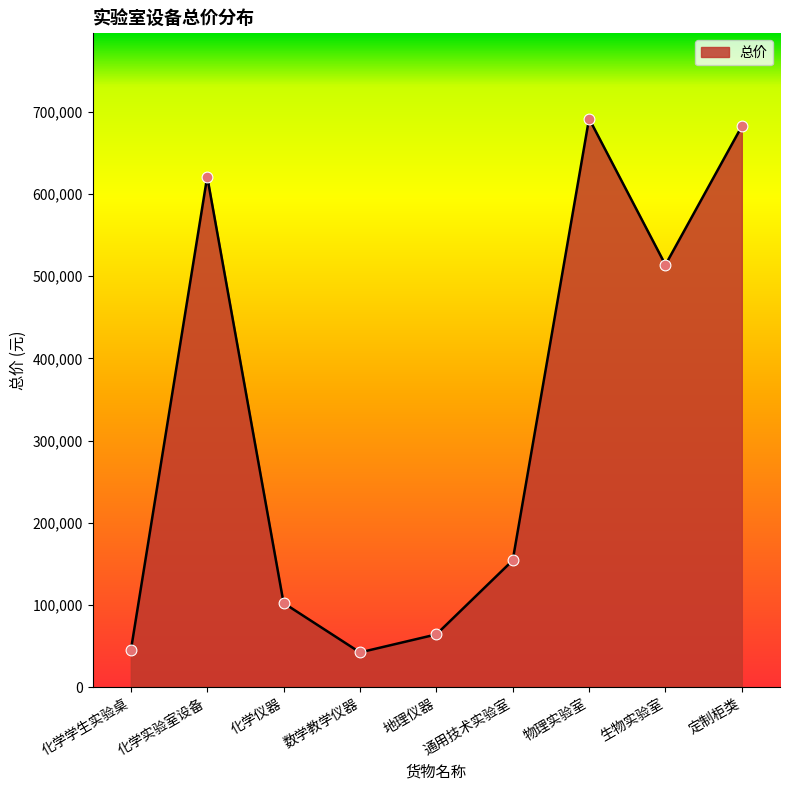

What is the change in value from 化学实验室设备 to 化学仪器?

-518900